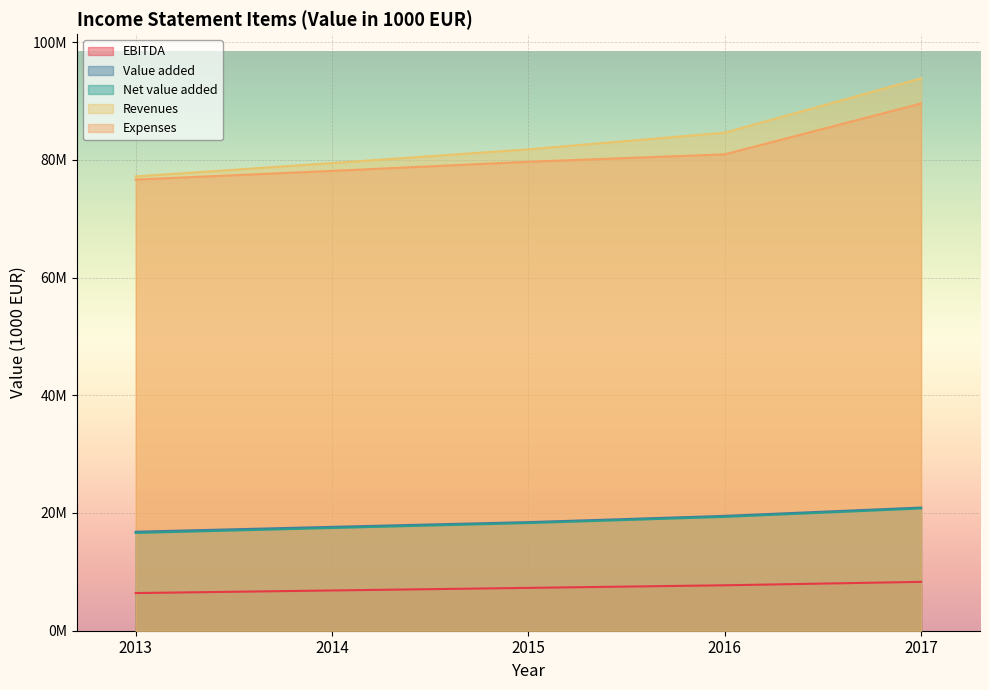

Reading right to left, what are all the values shown in this chart?

EBITDA: 2017=8301823	2016=7718735	2015=7279441	2014=6839603	2013=6397333
Value added: 2017=20925846	2016=19510185	2015=18446977	2014=17644044	2013=16815717
Net value added: 2017=20769854	2016=19340610	2015=18293537	2014=17456370	2013=16612199
Revenues: 2017=93840656	2016=84616664	2015=81780549	2014=79449022	2013=77181800
Expenses: 2017=89572904	2016=80931822	2015=79669384	2014=78119441	2013=76643428